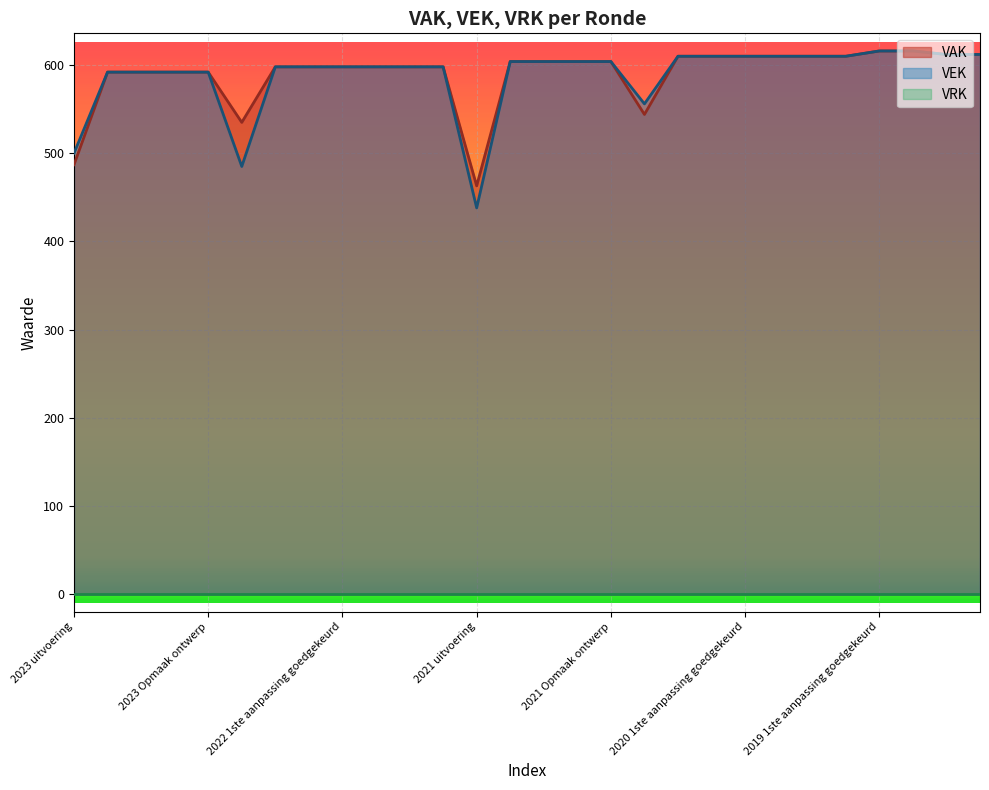

Which series has the largest range (max minus min)?

VEK